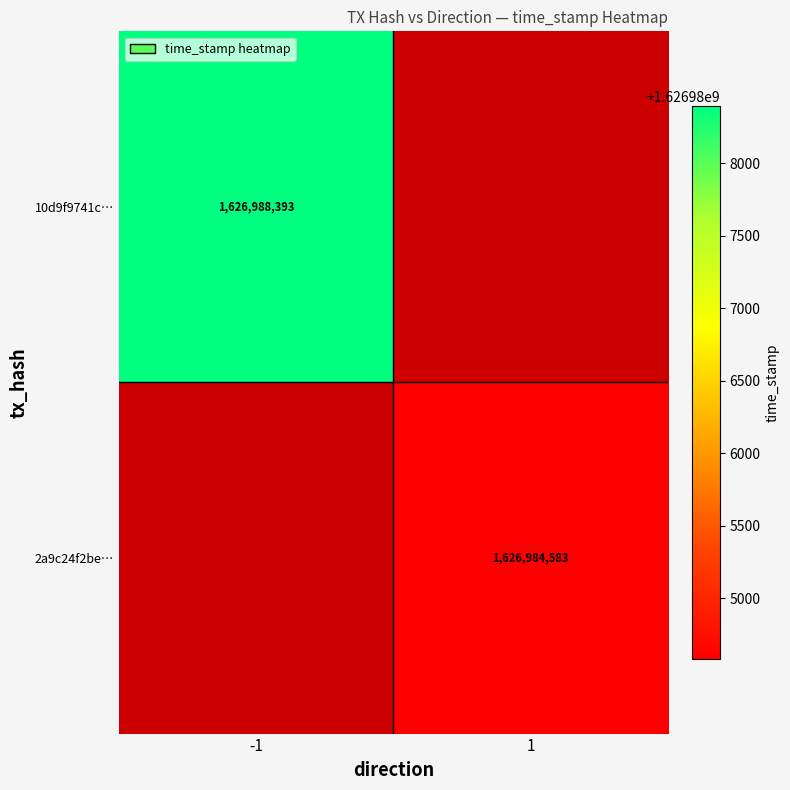

What is the smallest value displayed?

1626984583.0